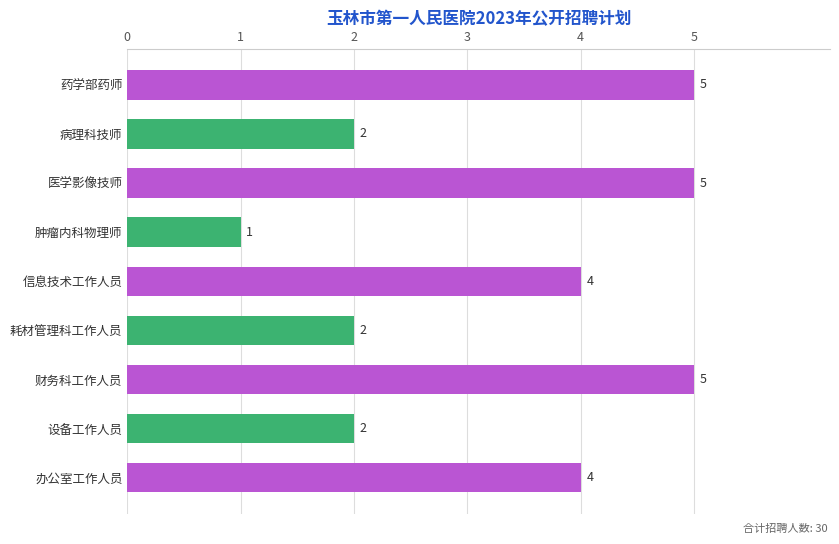

What value does the data have at 信息技术工作人员?

4